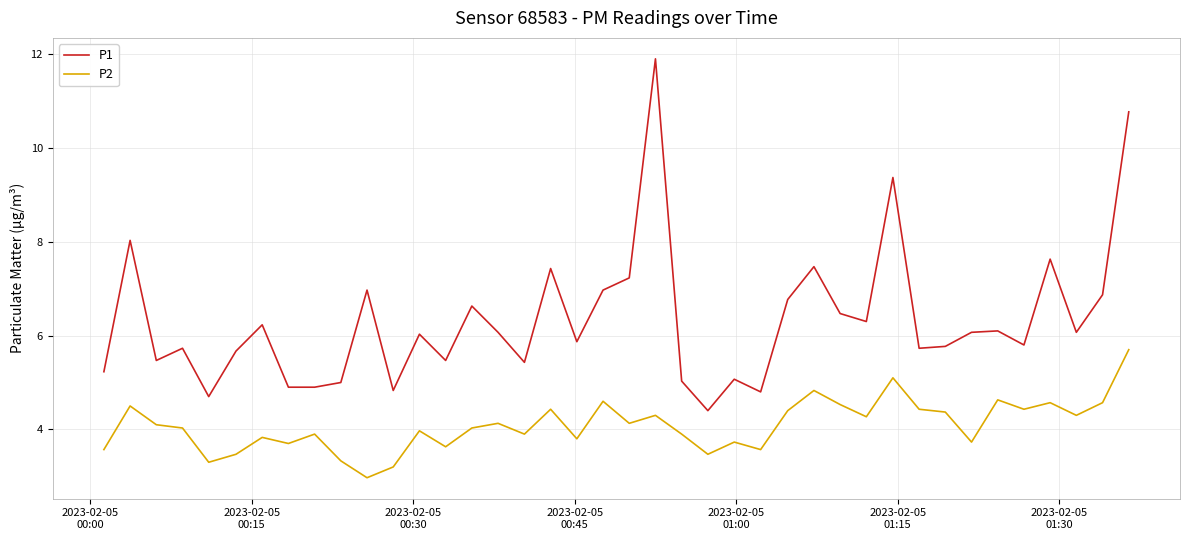

True or false: P1 has more than 1 points higher than both neighbors.

True